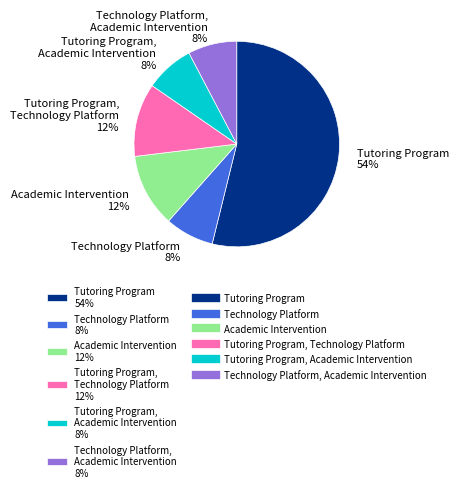

What percentage is the Technology Platform 8% slice, to the nearest percent?

8%